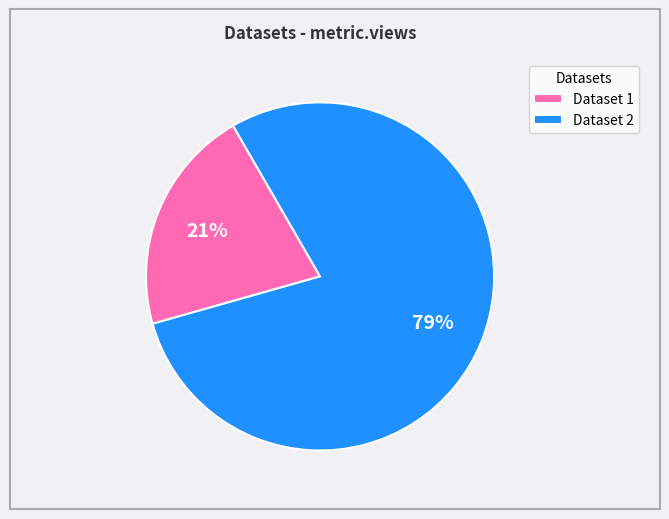

What is the largest slice in the pie chart?

Dataset 2